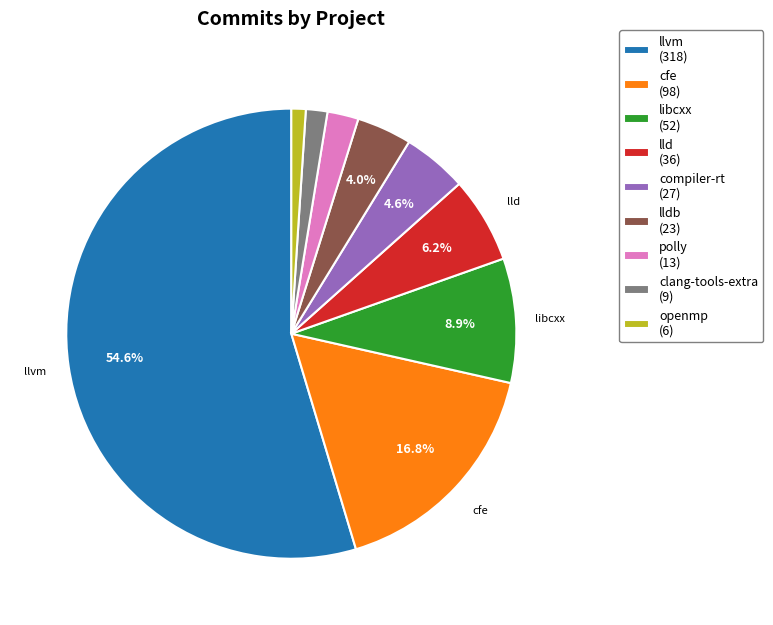

What percentage is NOT represented by lld (36)?

93.8%